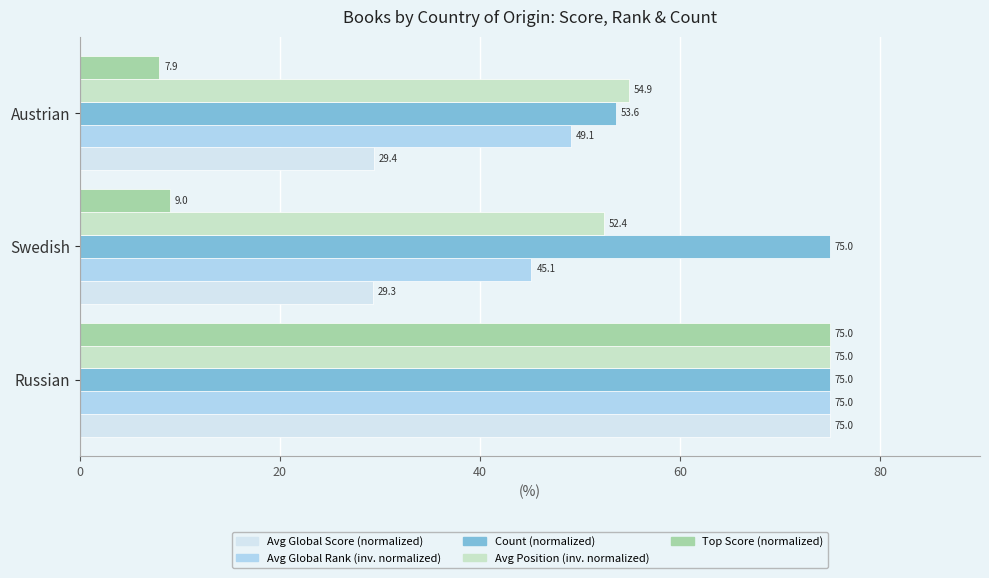

Which series has the widest spread of values?

Top Score (normalized)